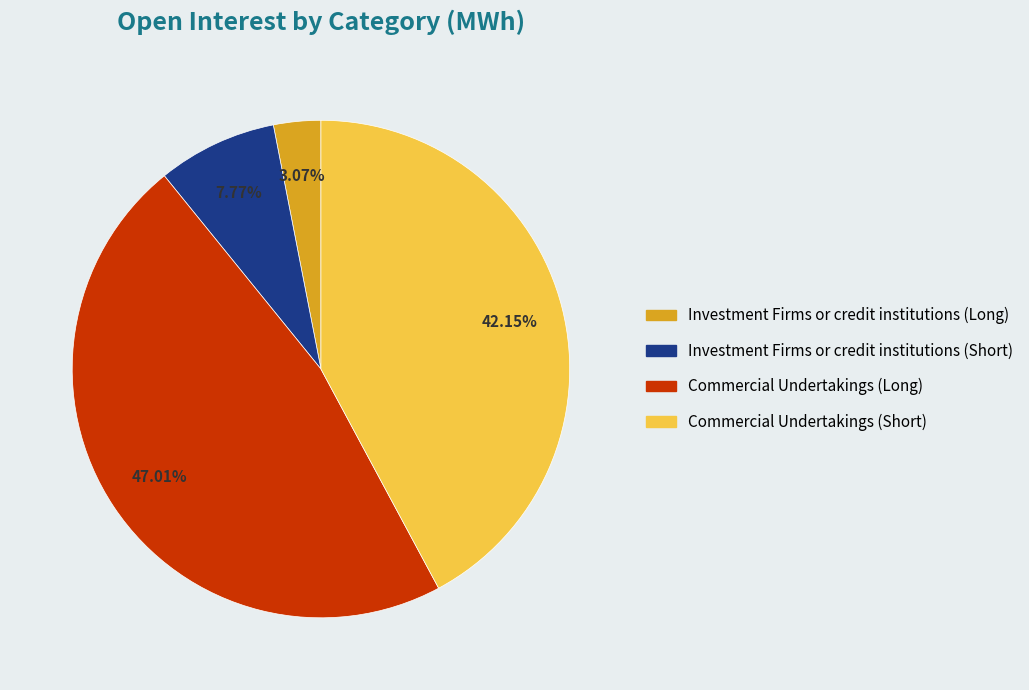

To the nearest percent, what is the combined percentage of Commercial Undertakings (Short) and Commercial Undertakings (Long)?

89%